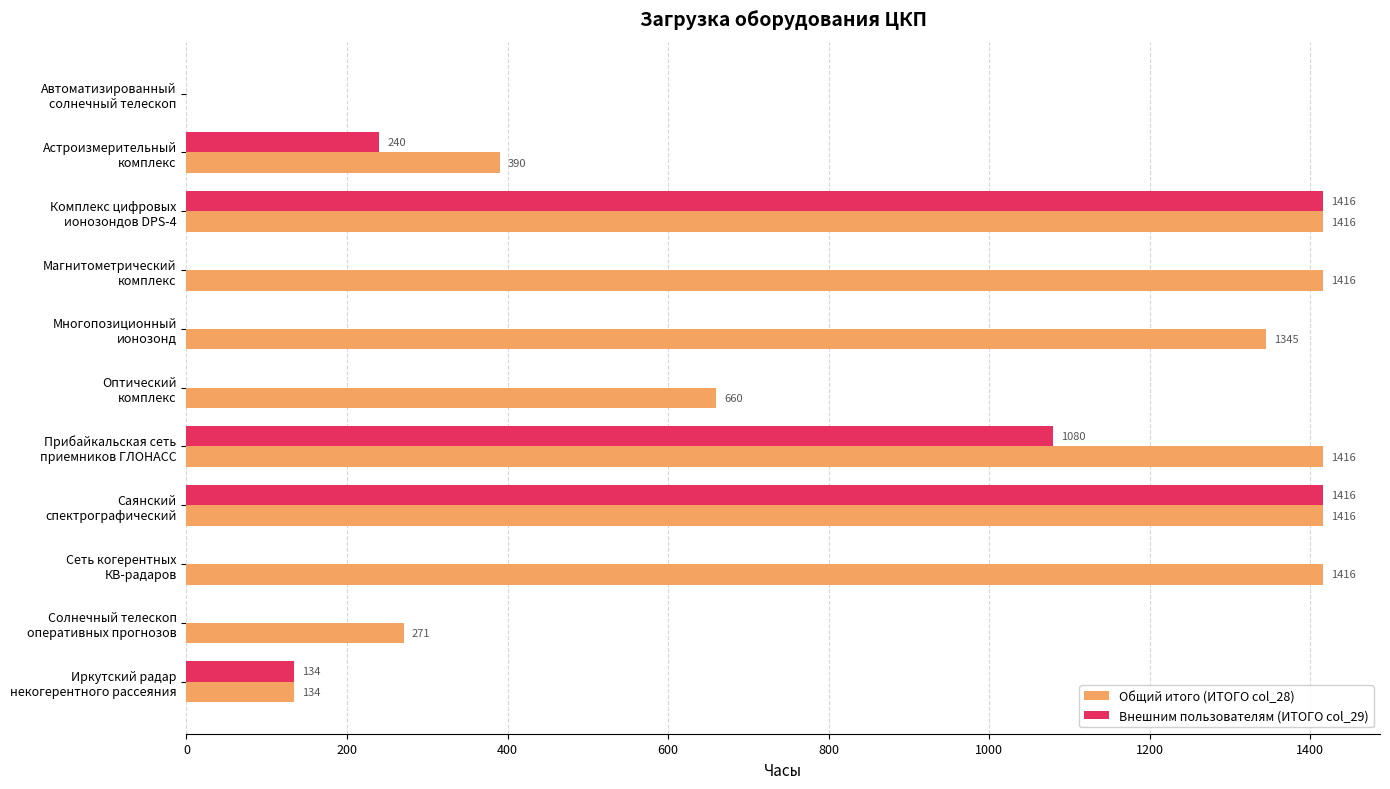

What is the highest value of the Общий итого (ИТОГО col_28) series?

1416